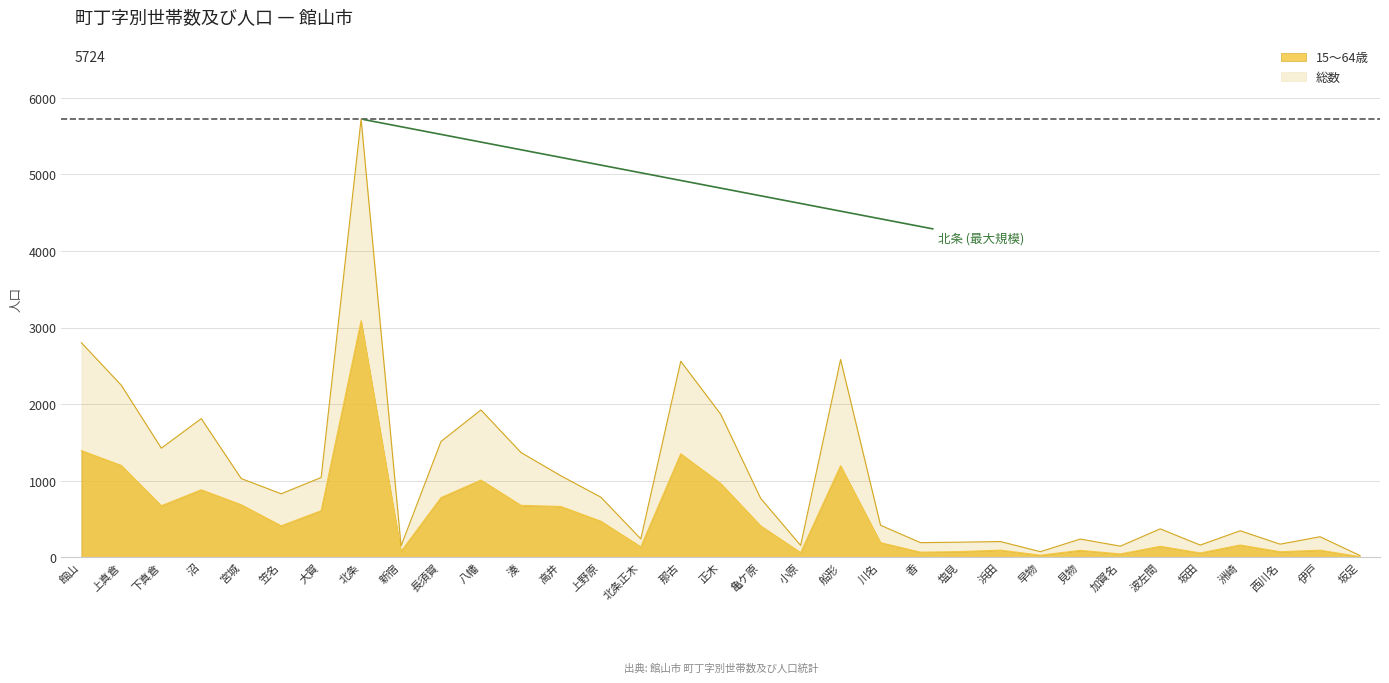

At which category does 総数 reach its first local peak?

沼